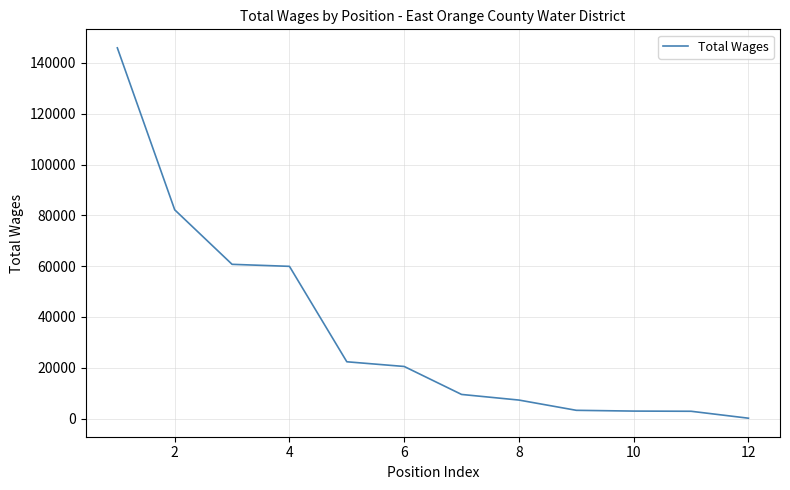

What is the greatest value displayed?

145922